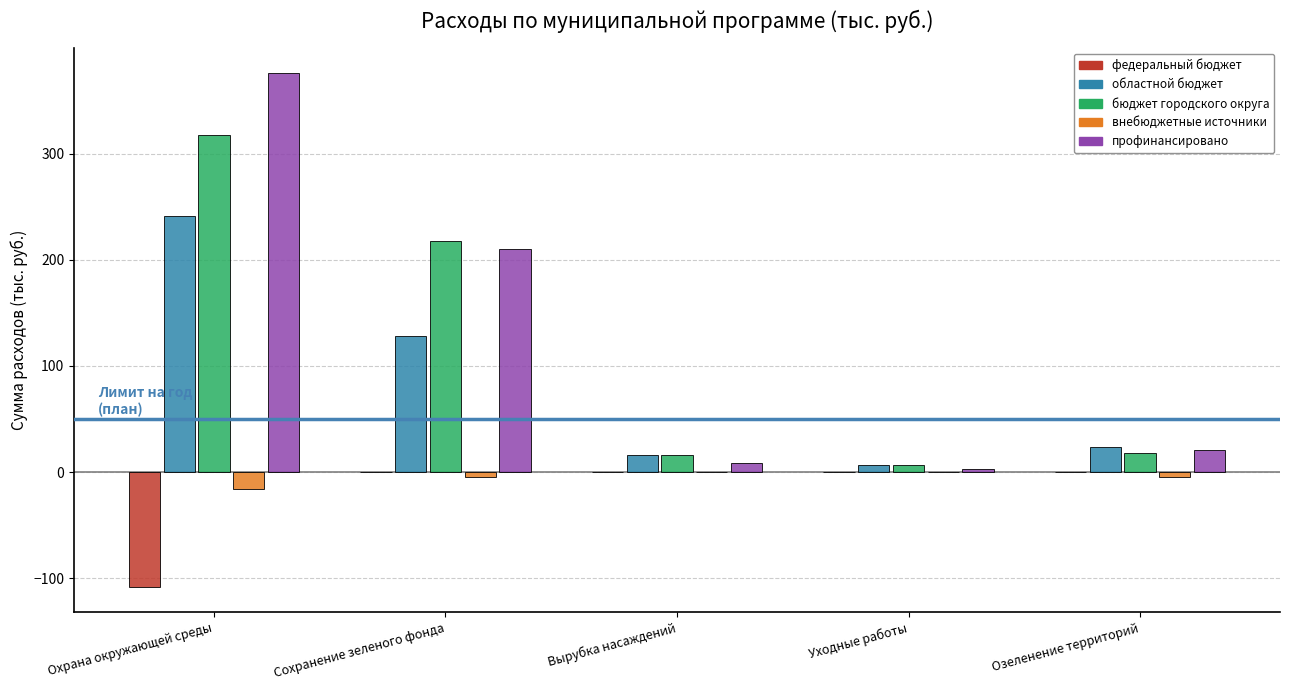

True or false: областной бюджет has a value of 23.2 at Озеленение территорий.

True